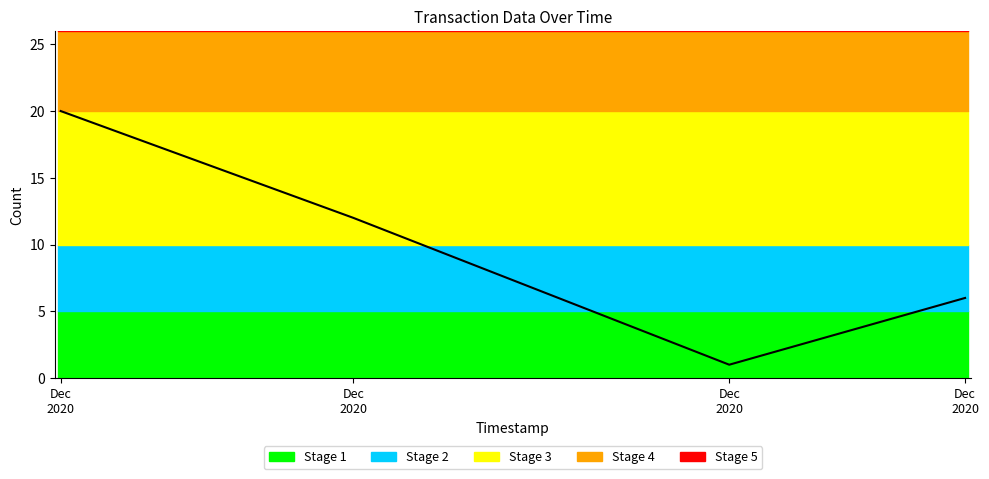

The value at Dec
2020 is 7. True or false?

False